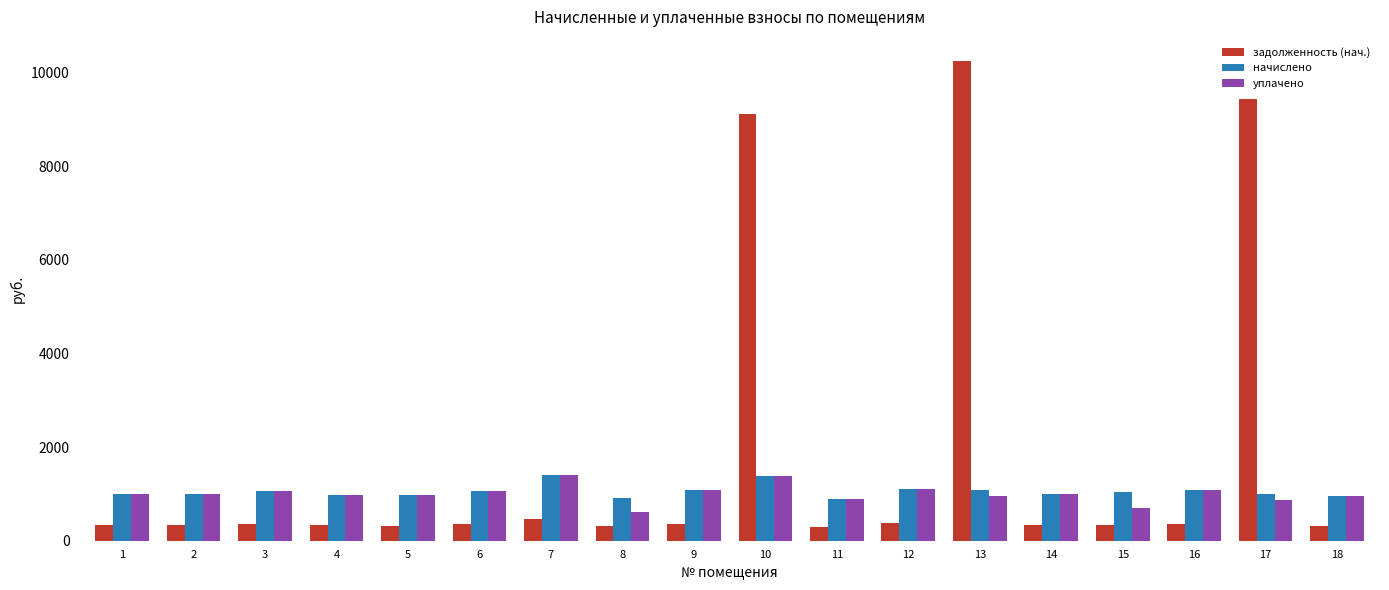

What is the sum of all уплачено values?

18099.3